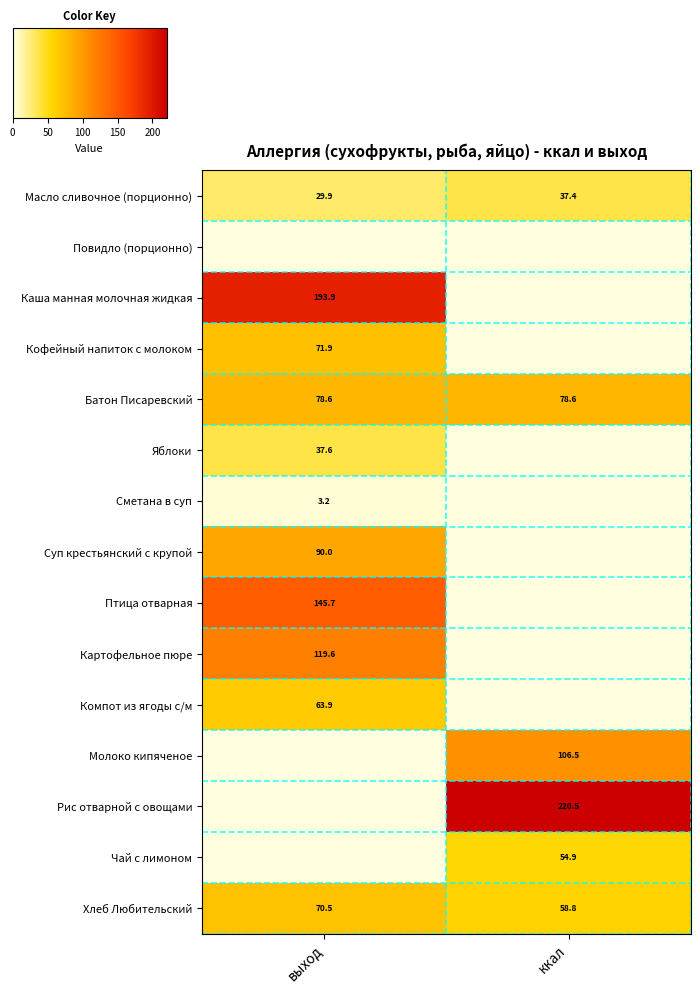

Which label corresponds to the largest value in the chart?

ккал